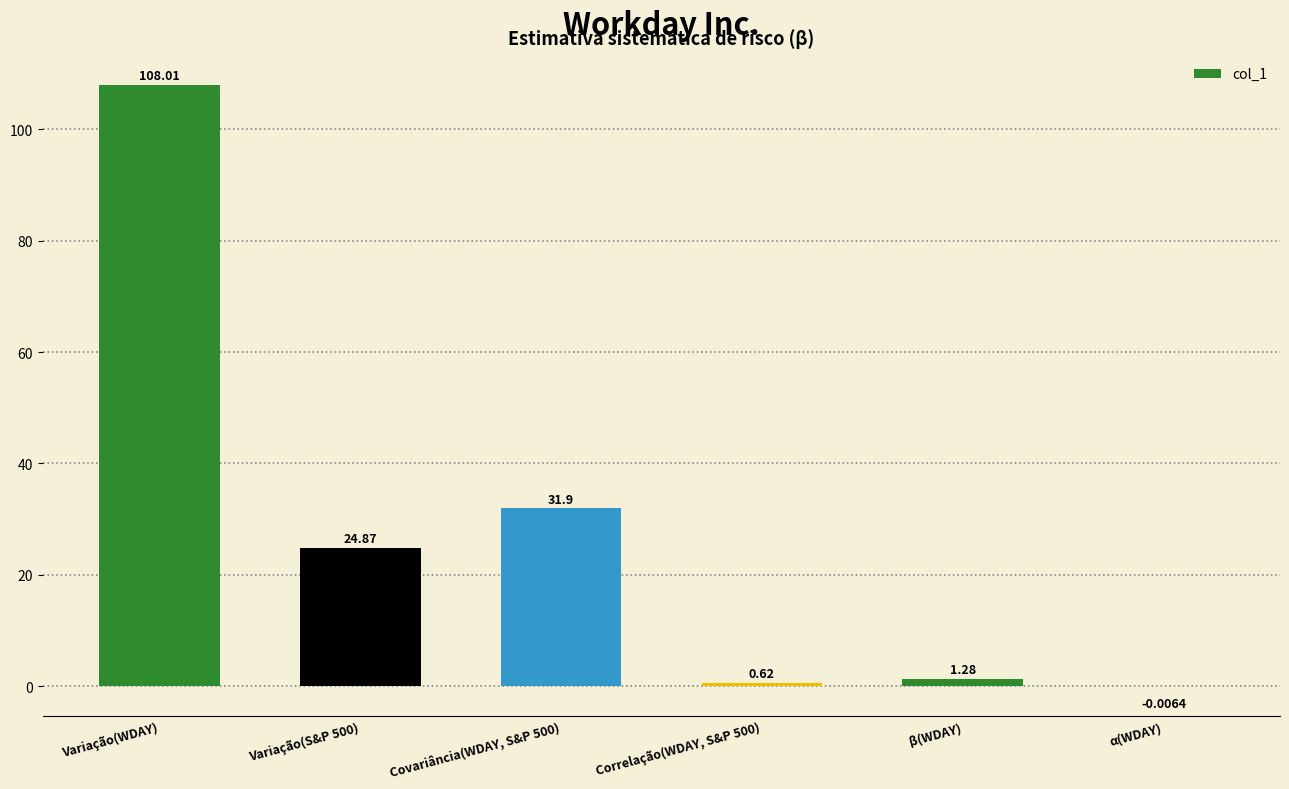

Which has a higher value, Correlação(WDAY, S&P 500) or Variação(S&P 500)?

Variação(S&P 500)